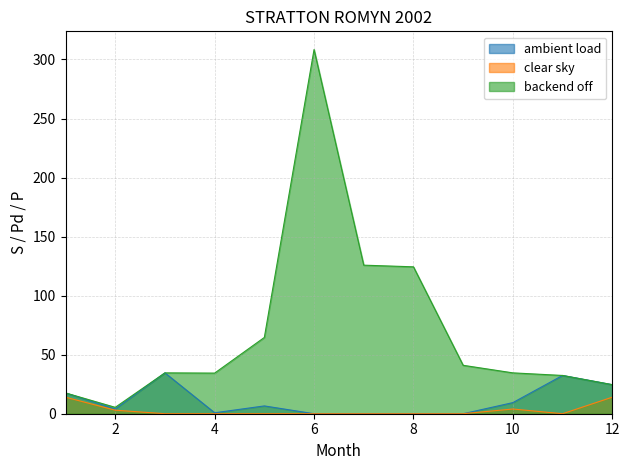

What is the sum of the backend off values at 3 and 8?

159.0